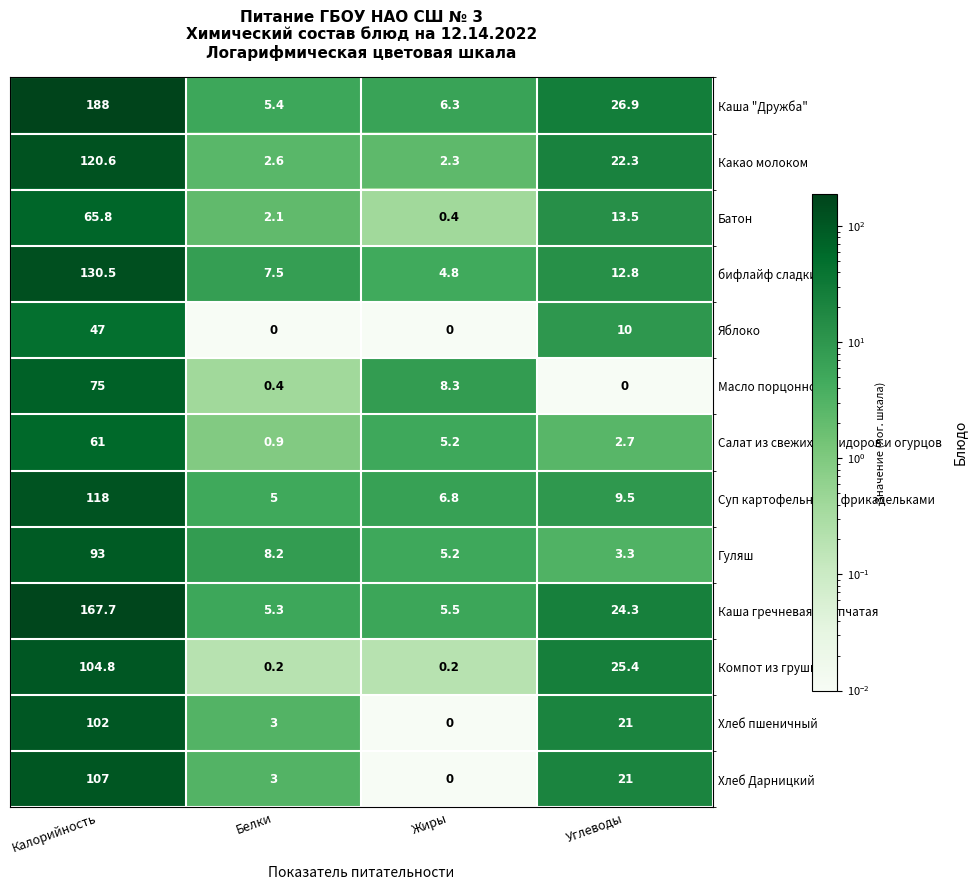

The Каша "Дружба" series shows 1.5 at Белки. True or false?

False